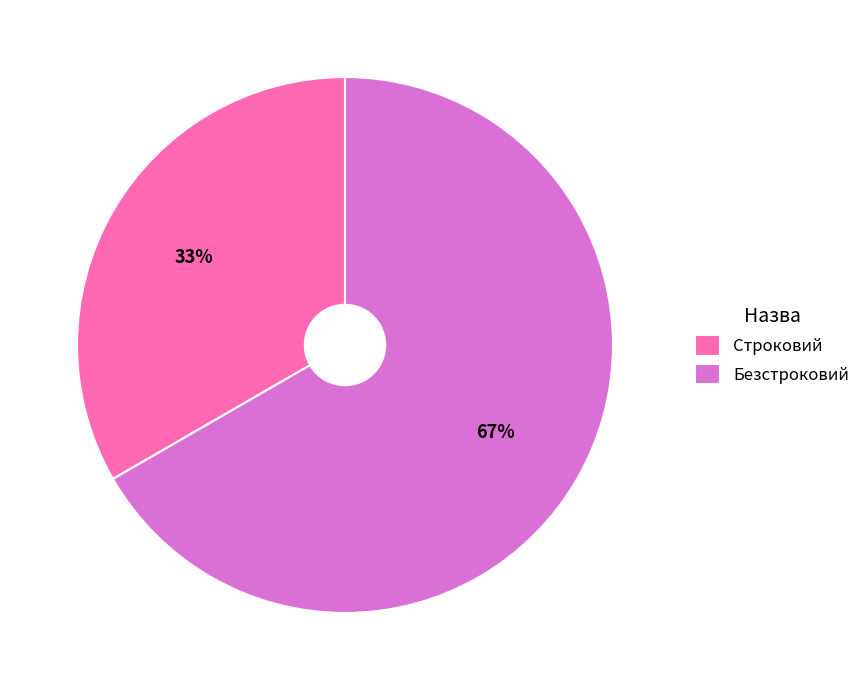

Do Строковий and Безстроковий together represent more than half of the pie?

Yes